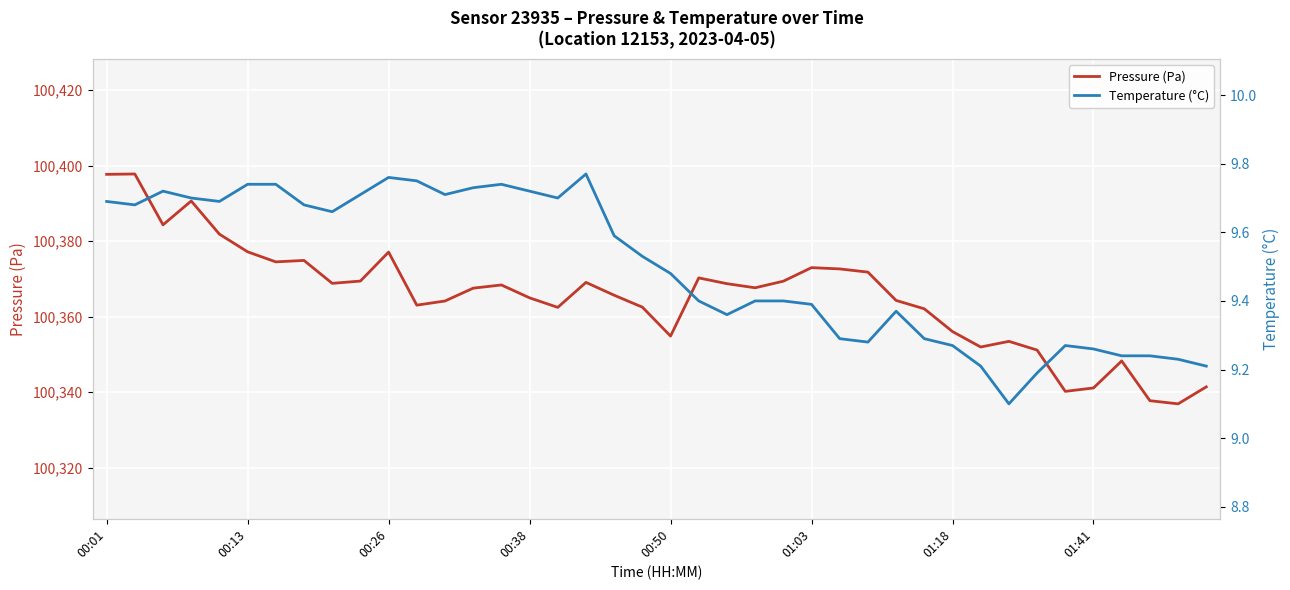

What is the value of the Temperature (°C) point at the 2nd from the left?

9.7